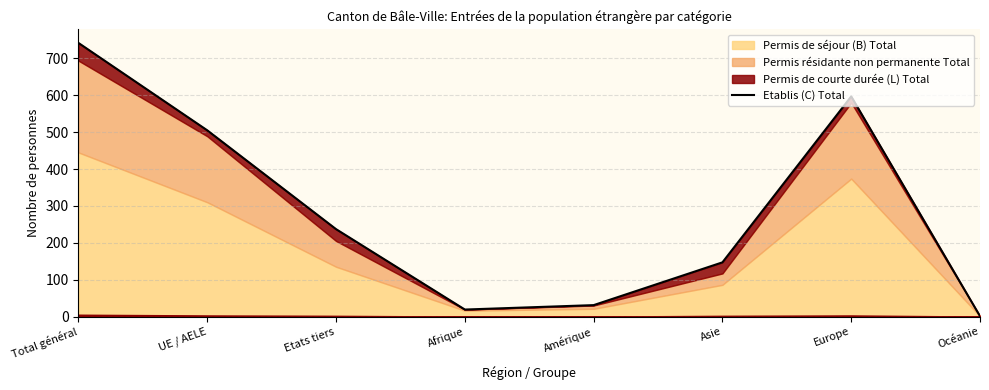

What is the change in value from Amérique to Europe?

+566